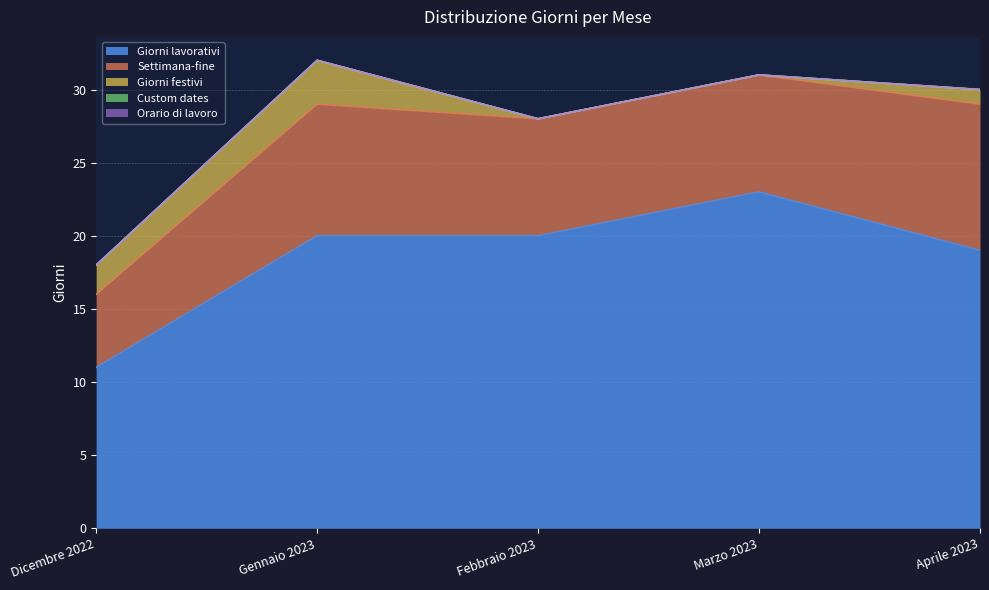

Rank the categories by Settimana-fine value from highest to lowest.

Aprile 2023, Gennaio 2023, Febbraio 2023, Marzo 2023, Dicembre 2022